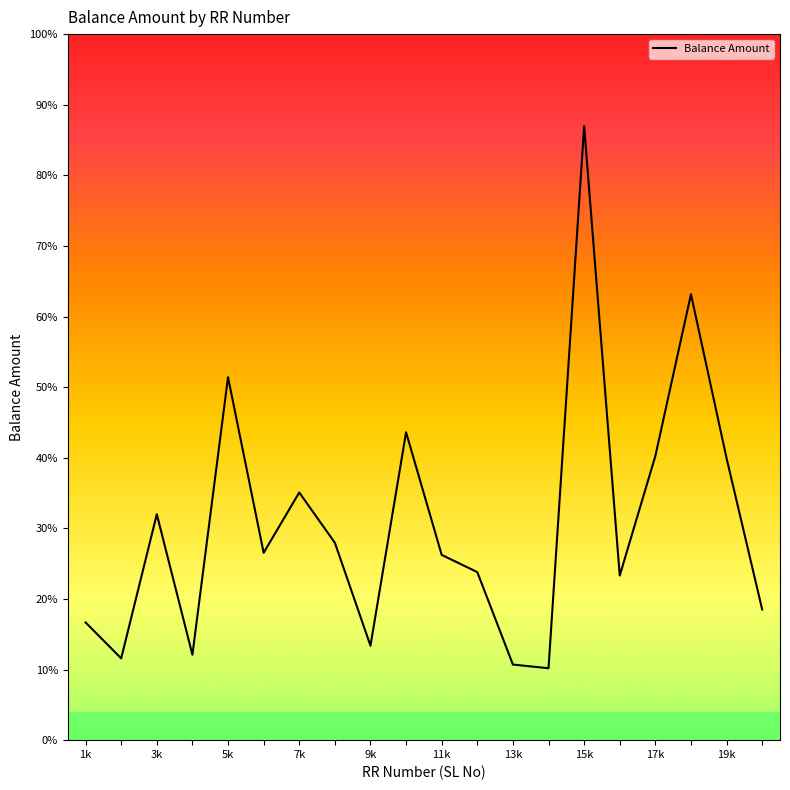

True or false: the data has more than 1 interior local peaks.

True